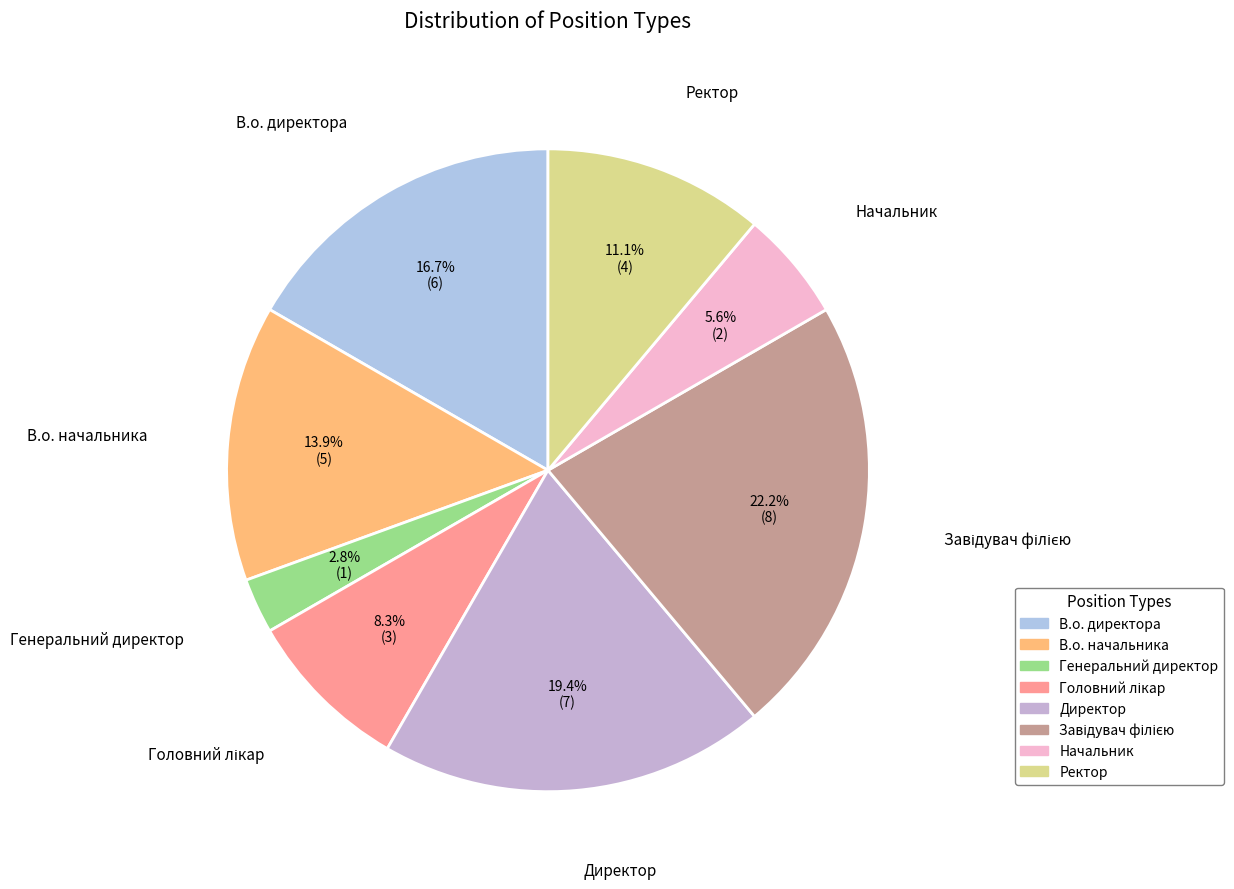

Does Начальник represent more than half of the total?

No